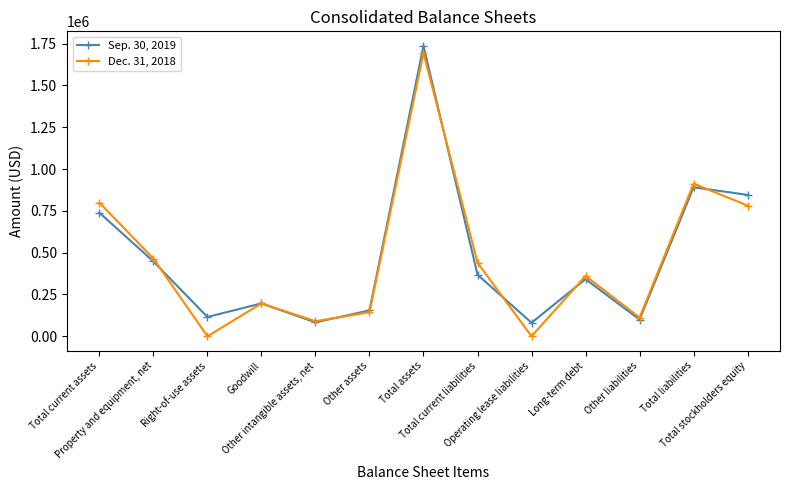

True or false: Sep. 30, 2019 has more than 0 interior local peaks.

True